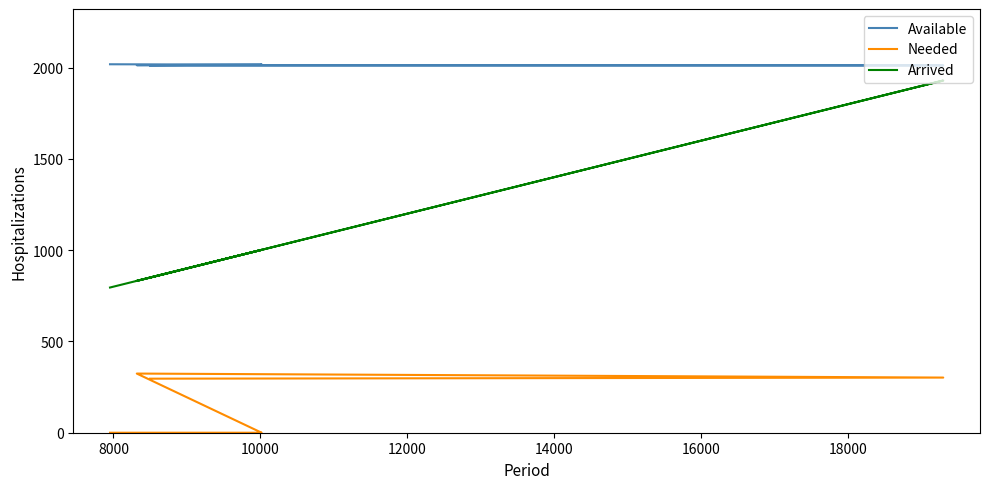

List the series in order of their peak value, lowest first.

Needed, Arrived, Available